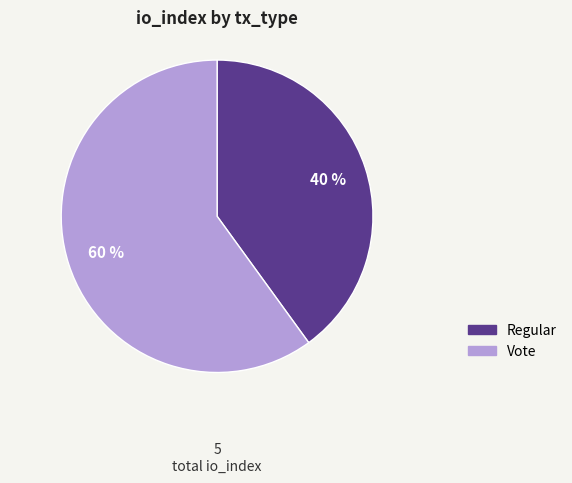

Is there a majority slice in this chart?

Yes